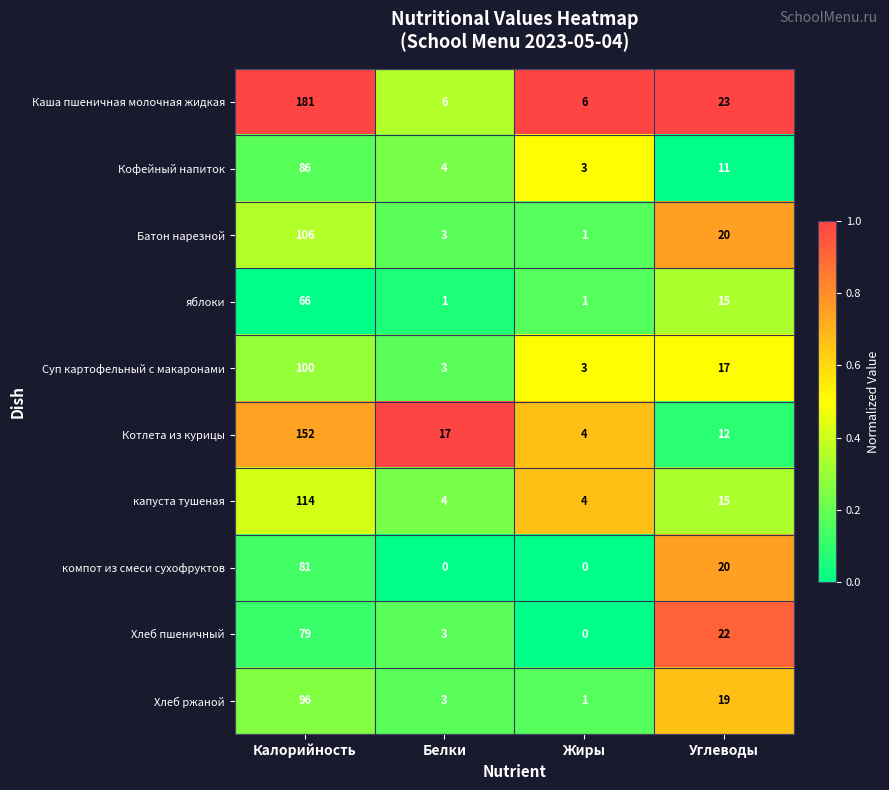

What is the sum of all яблоки values?

83